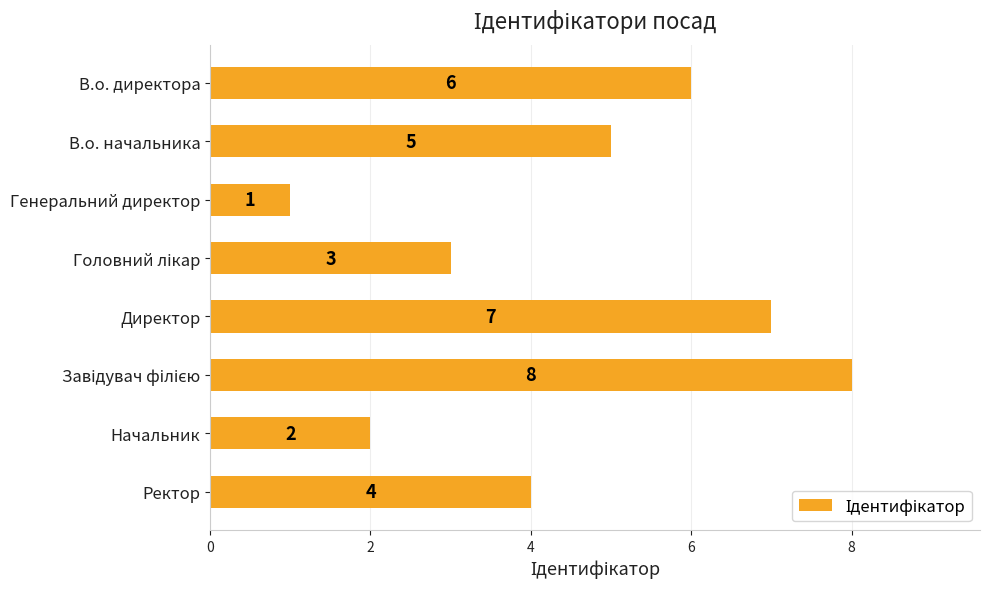

How many values are between 3 and 7?

5